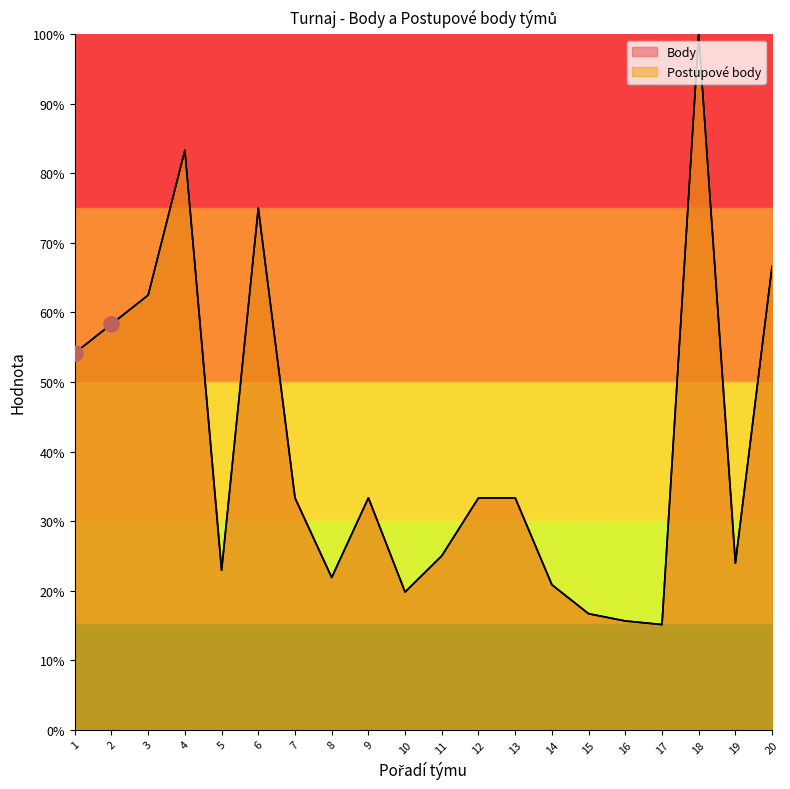

Is the value of Body at 6 greater than the value of Postupove body at 19?

Yes